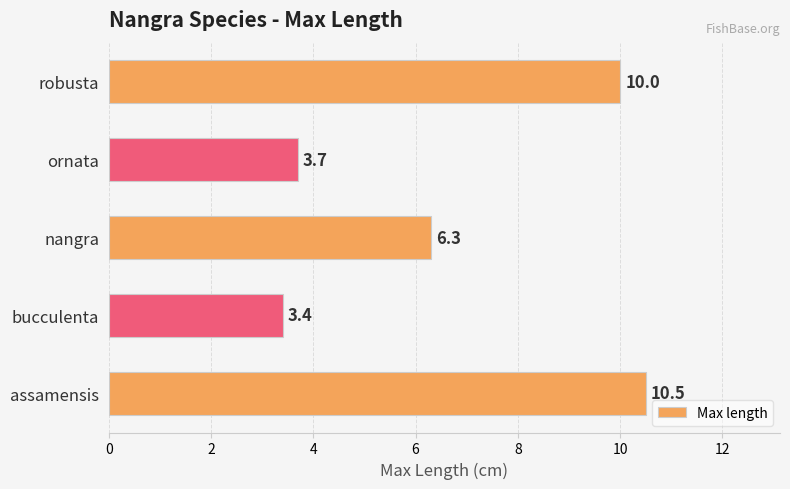

Reading bottom to top, what are all the values shown in this chart?

assamensis=10.5	bucculenta=3.4	nangra=6.3	ornata=3.7	robusta=10.0